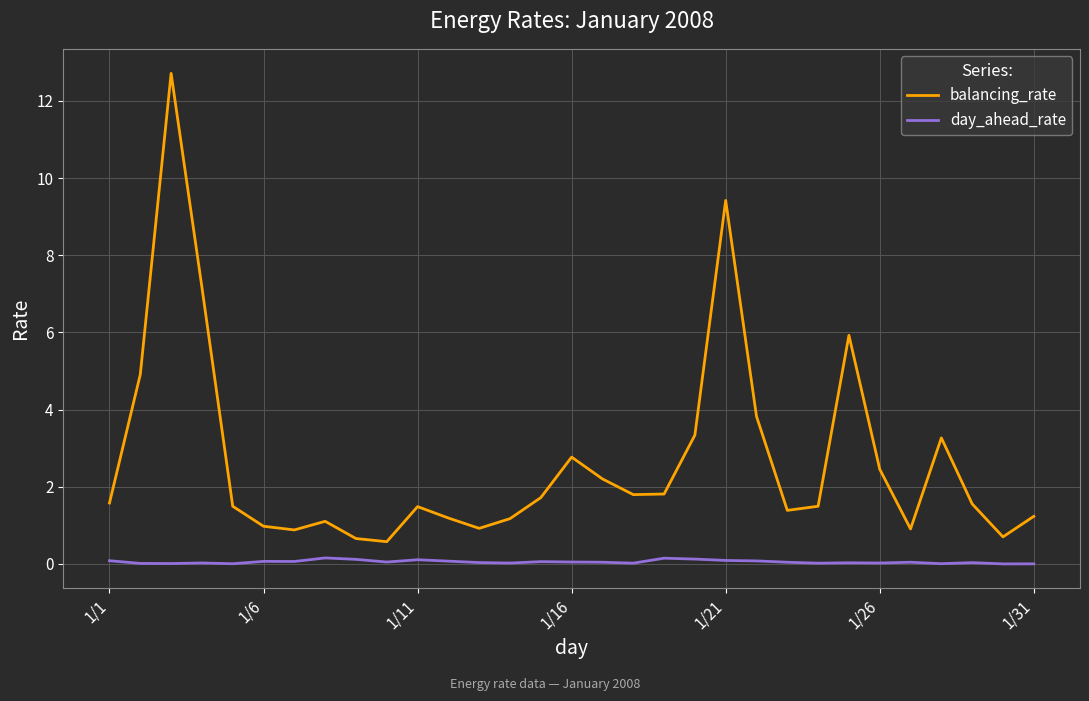

What is the greatest value displayed?

12.7